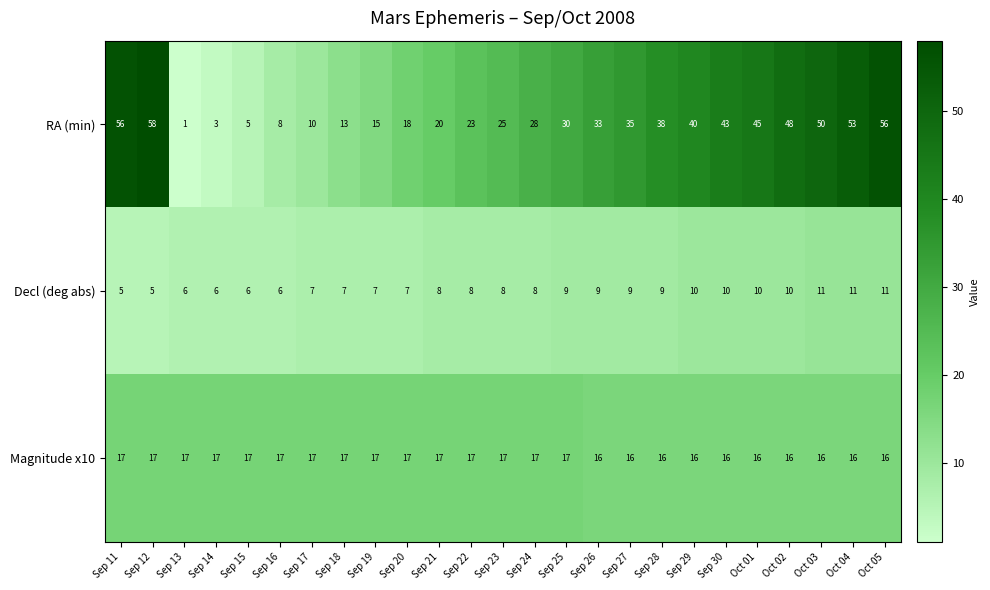

Read the Decl (deg abs) value at Sep 11.

5